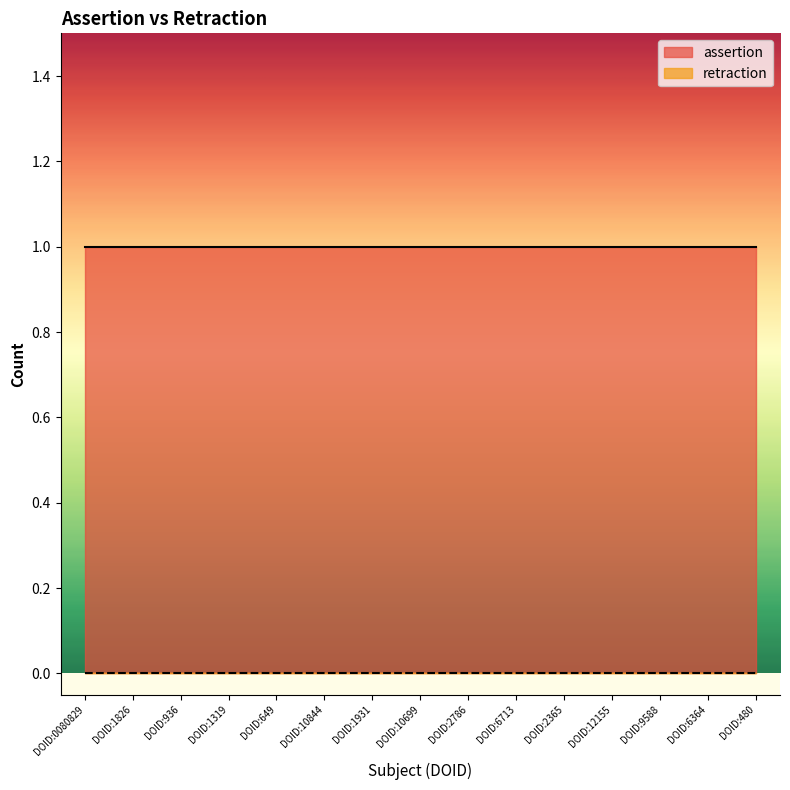

Is it true that assertion equals 1 at DOID:2365?

True